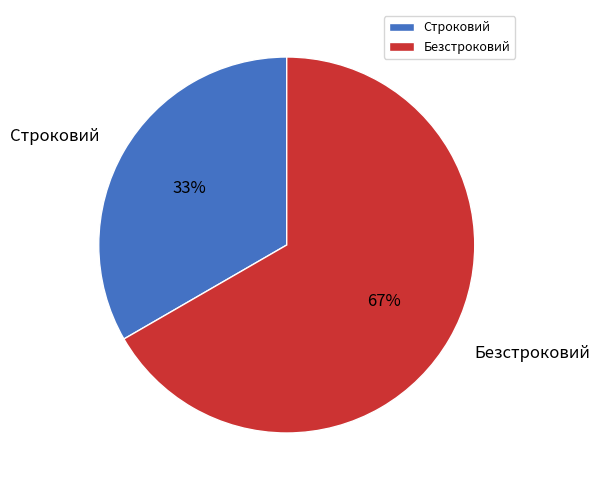

To the nearest percent, what percentage of the pie is Безстроковий?

67%